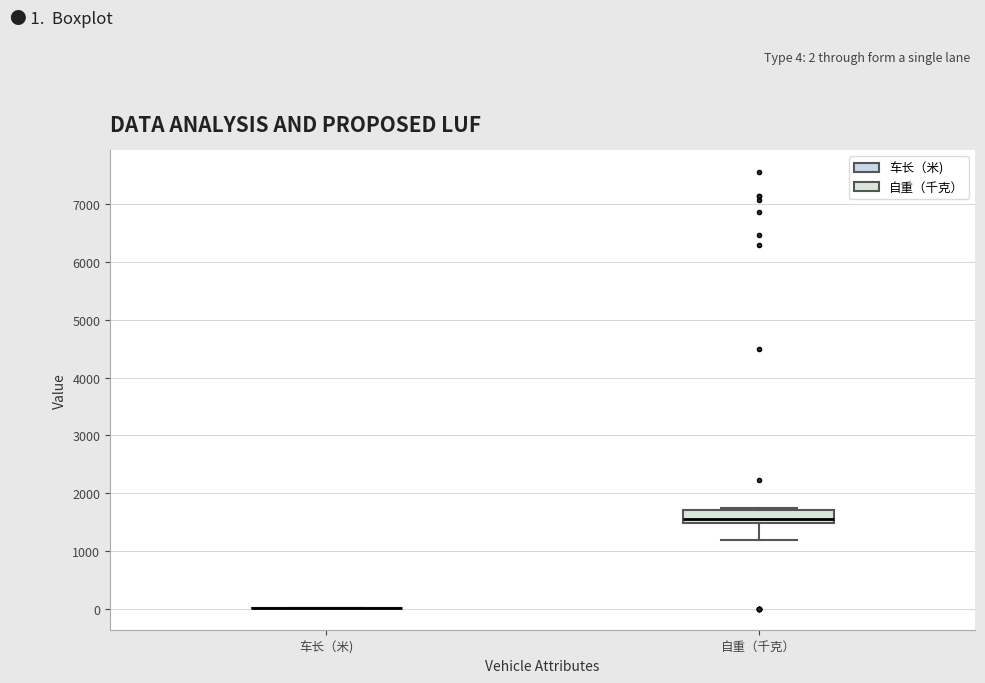

Which box is the tallest, from its lower edge to its upper edge?

自重（千克）